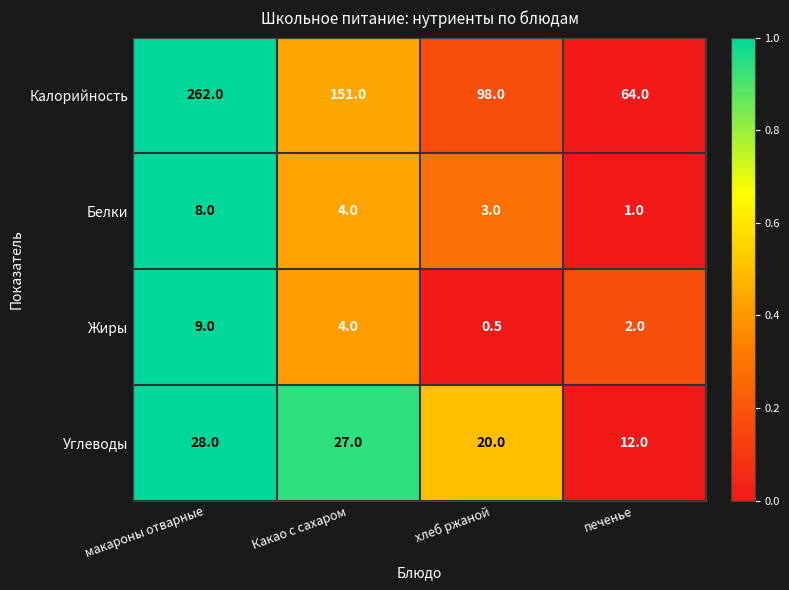

How many series are shown in this chart?

4